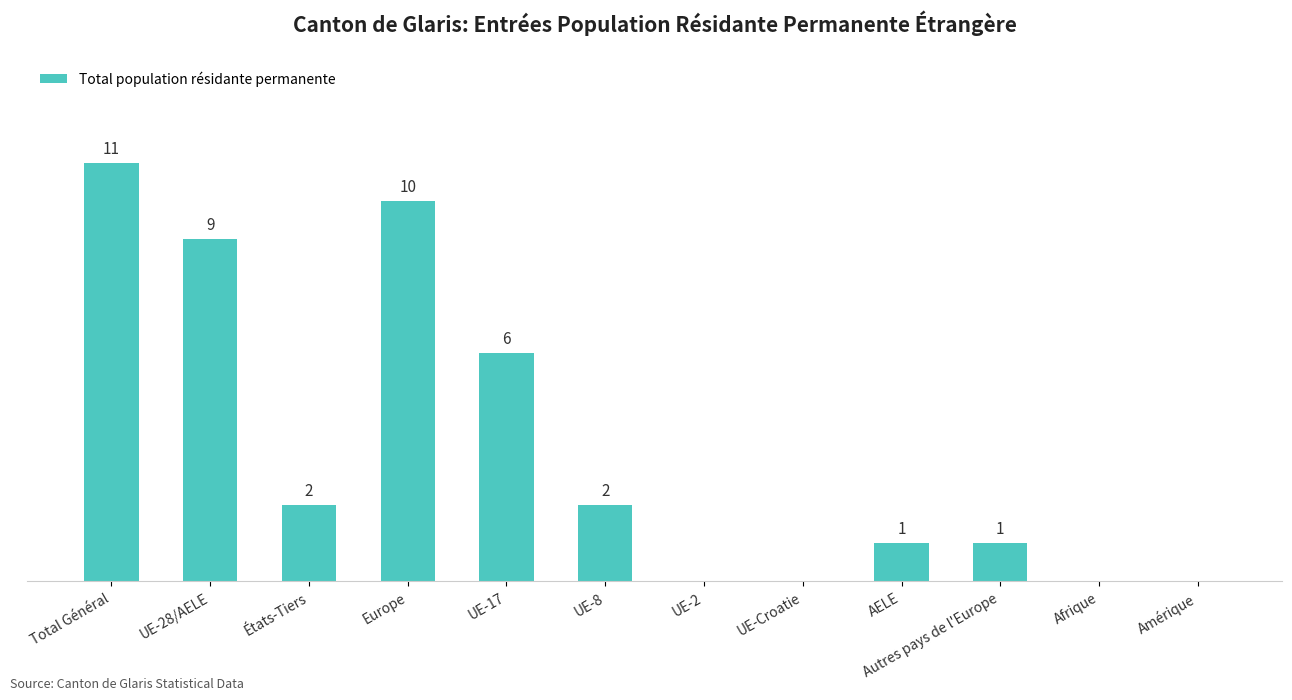

Between États-Tiers and Amérique, which is larger?

États-Tiers